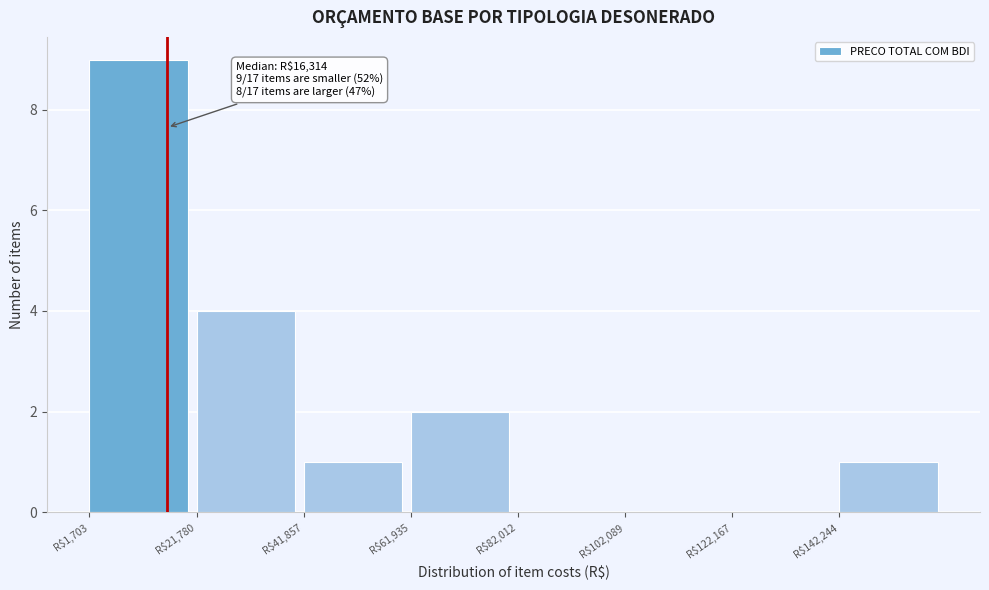

Which range on the x-axis has the tallest bar?

0 to 20000